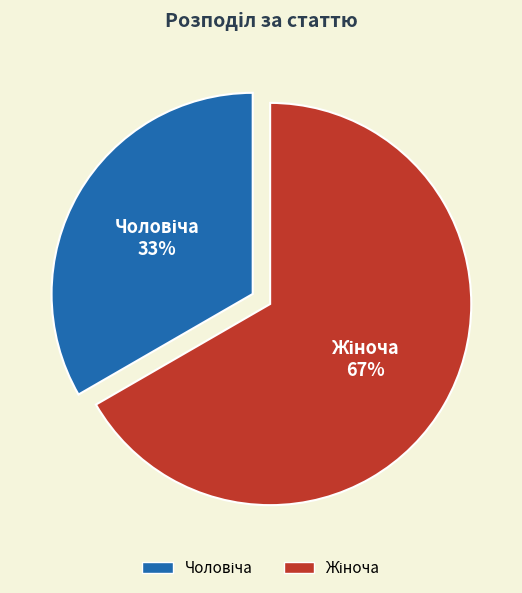

Is there any slice that represents more than half of the pie?

Yes